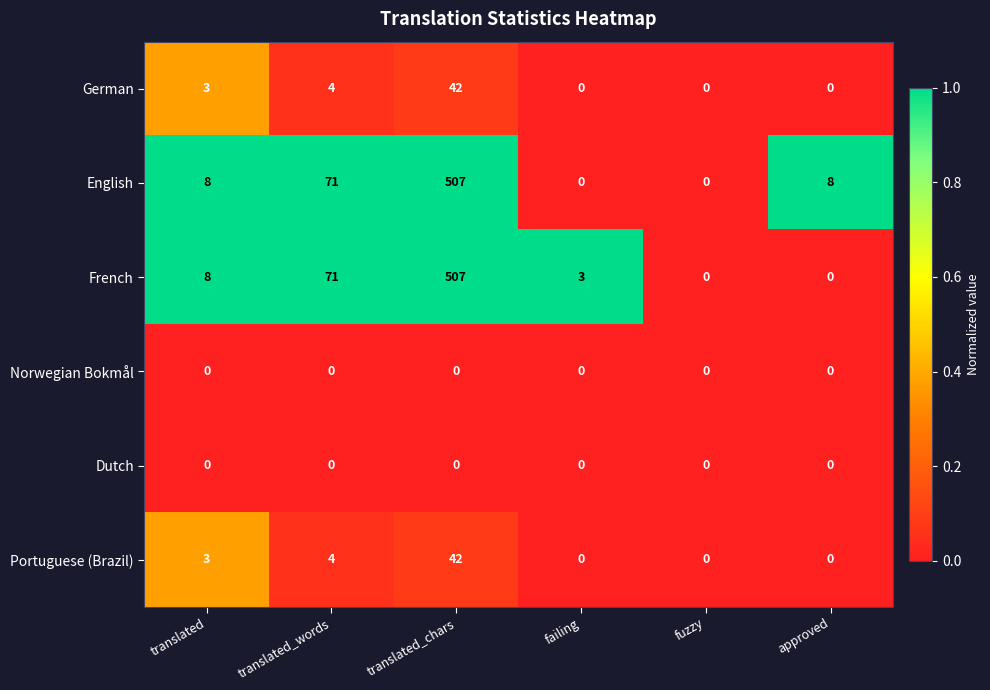

The value of English at approved is 8. True or false?

True